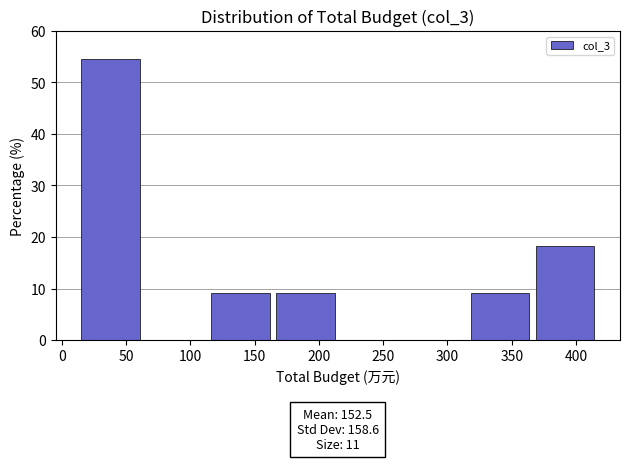

Which range on the x-axis has the tallest bar?

15 to 65